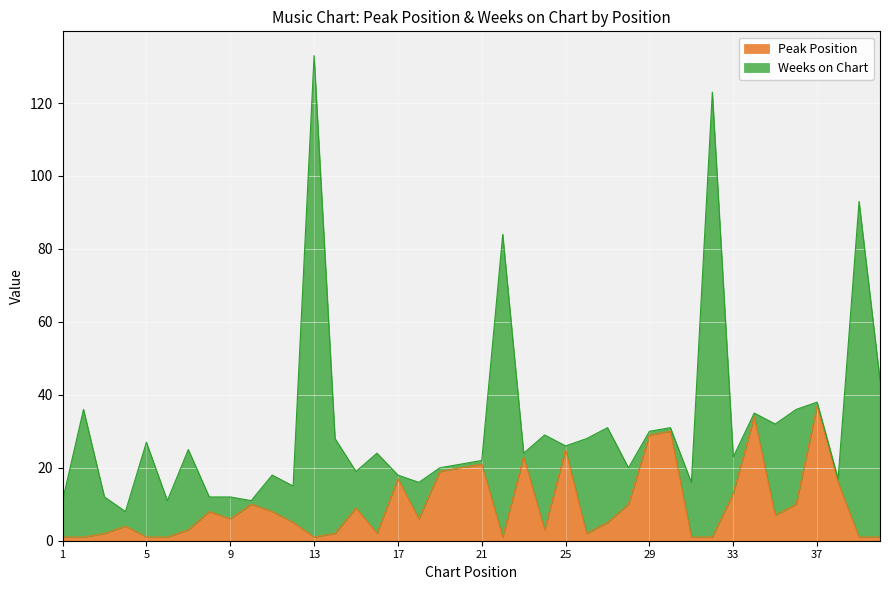

True or false: the data has more than 0 interior local peaks.

True